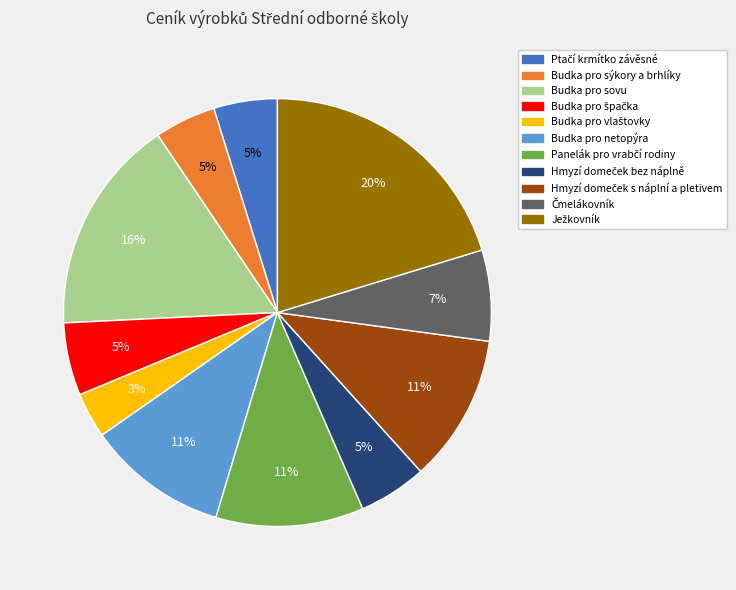

Is it true that Budka pro sovu is 29% of the pie?

False